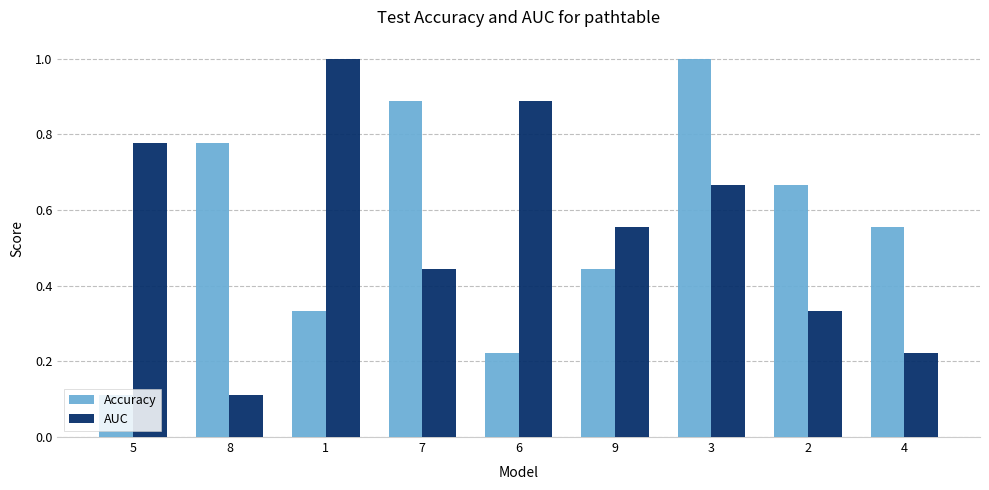

What is the sum of all Accuracy values?

5.0